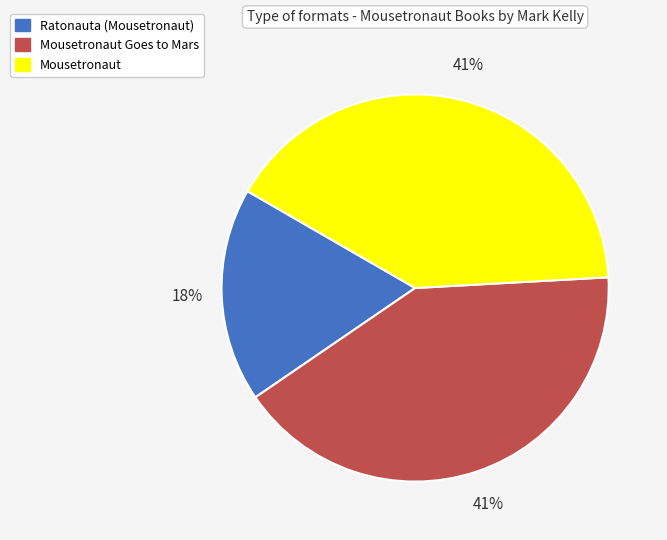

Is it true that Mousetronaut is 52% of the pie?

False